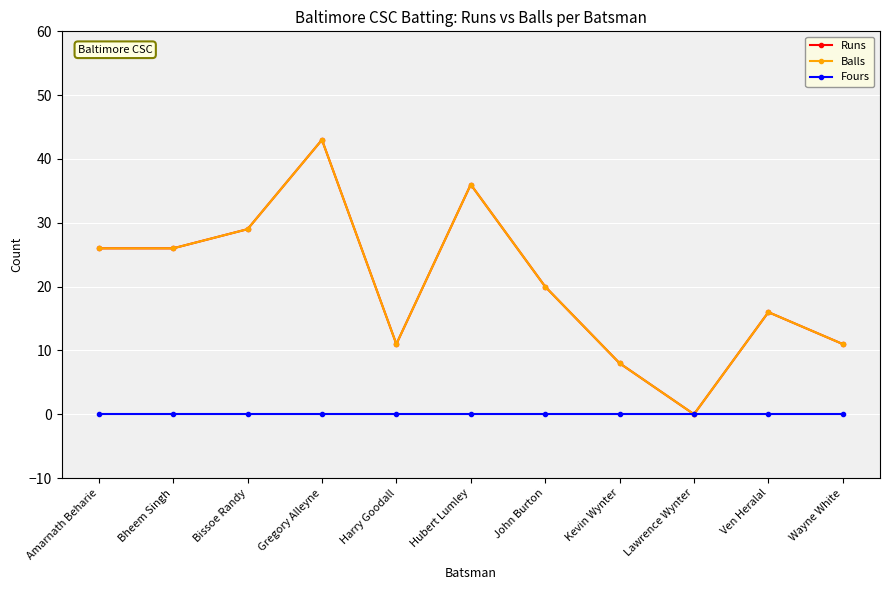

Between Gregory Alleyne and Lawrence Wynter, which series saw the biggest shift?

Runs